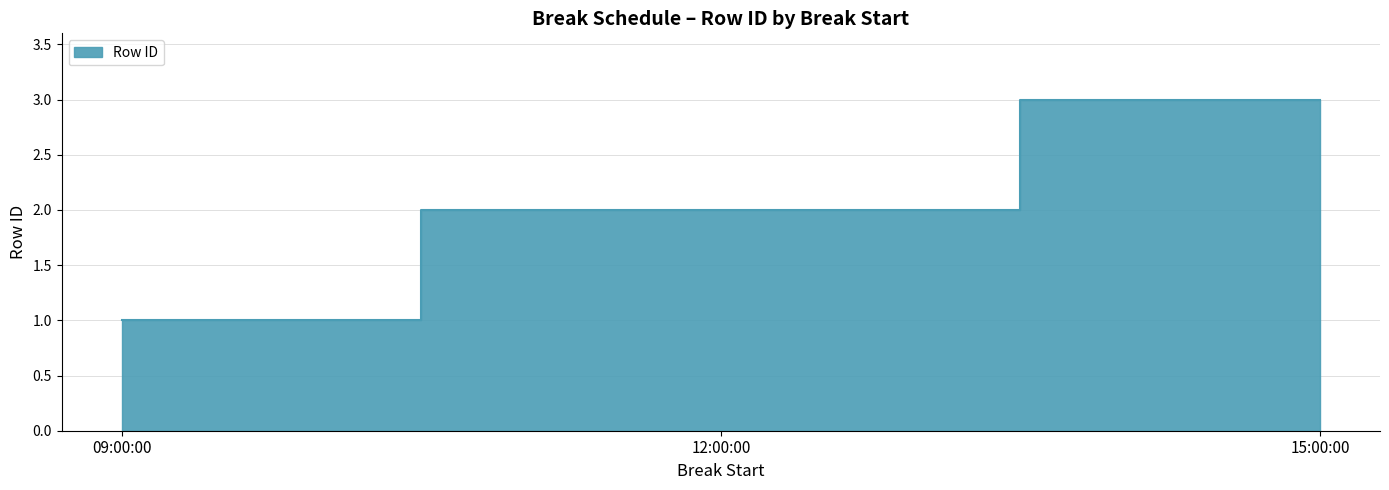

How many lines are shown in the chart?

1